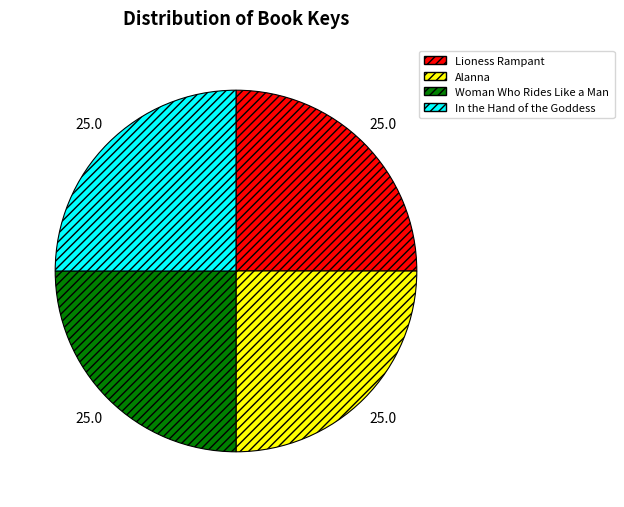

Is there a majority slice in this chart?

No